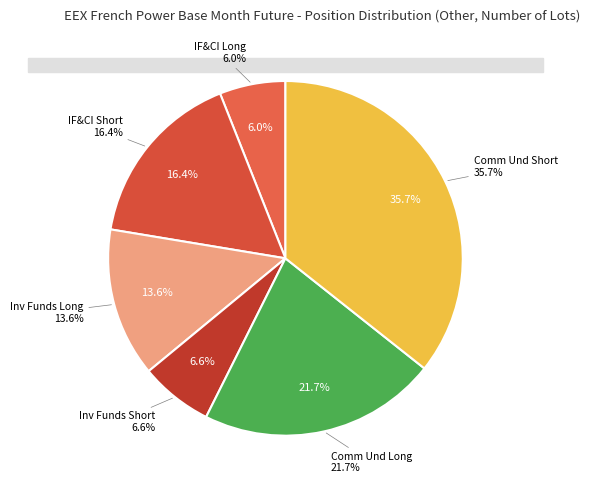

To the nearest percent, what percentage of the pie is Investment Funds Short?

7%